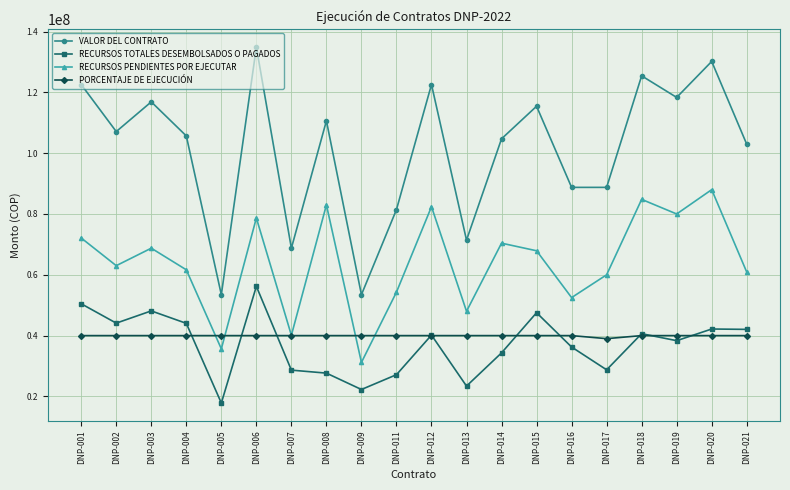

What is the difference between the second highest and minimum values in the VALOR DEL CONTRATO series?

76709050